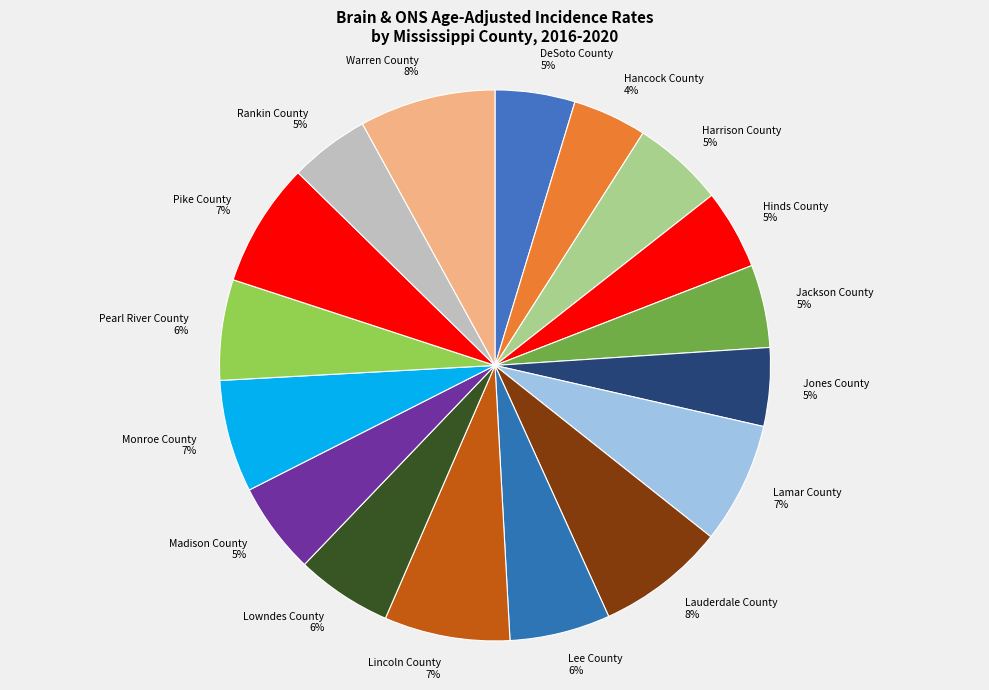

To the nearest percent, what portion does Warren County represent?

8%